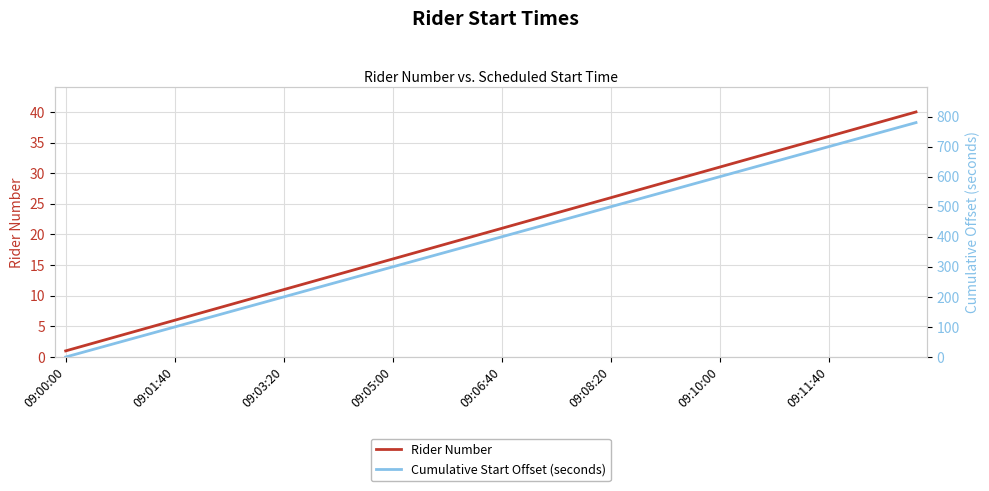

Which series changed the most between 8 and 33?

Cumulative Start Offset (seconds)